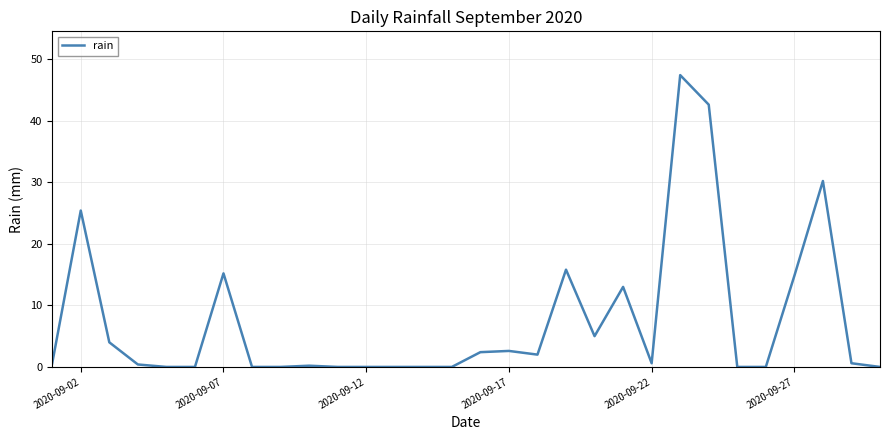

How many lines are shown in the chart?

1